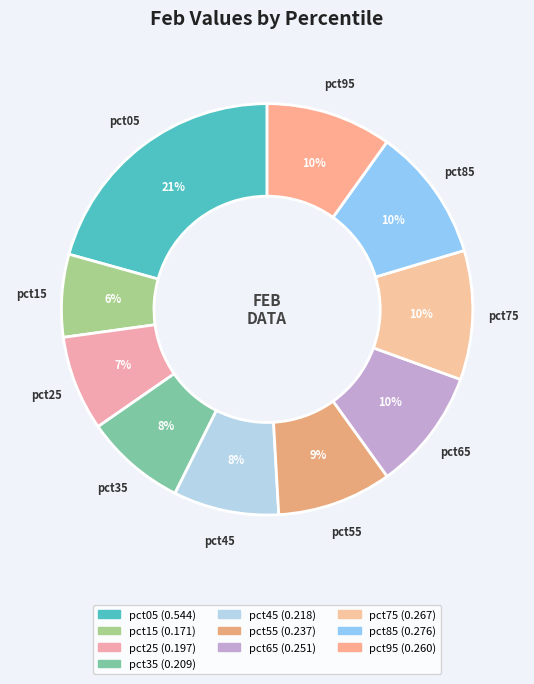

To the nearest percent, what percentage of the pie is pct75?

10%